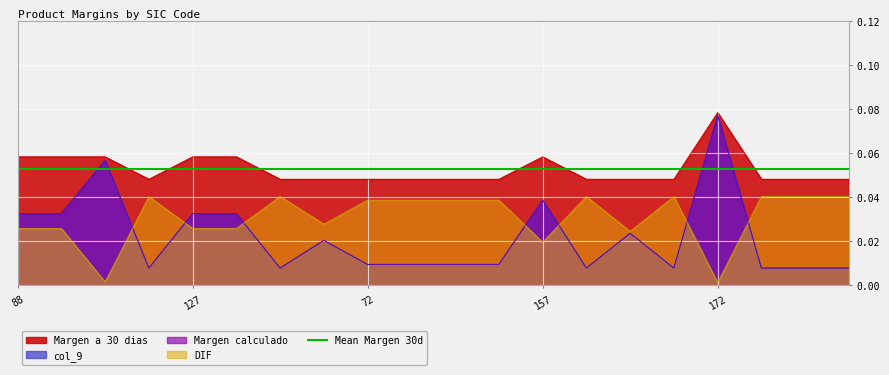

True or false: col_9 and Margen a 30 dias intersect in this chart.

False